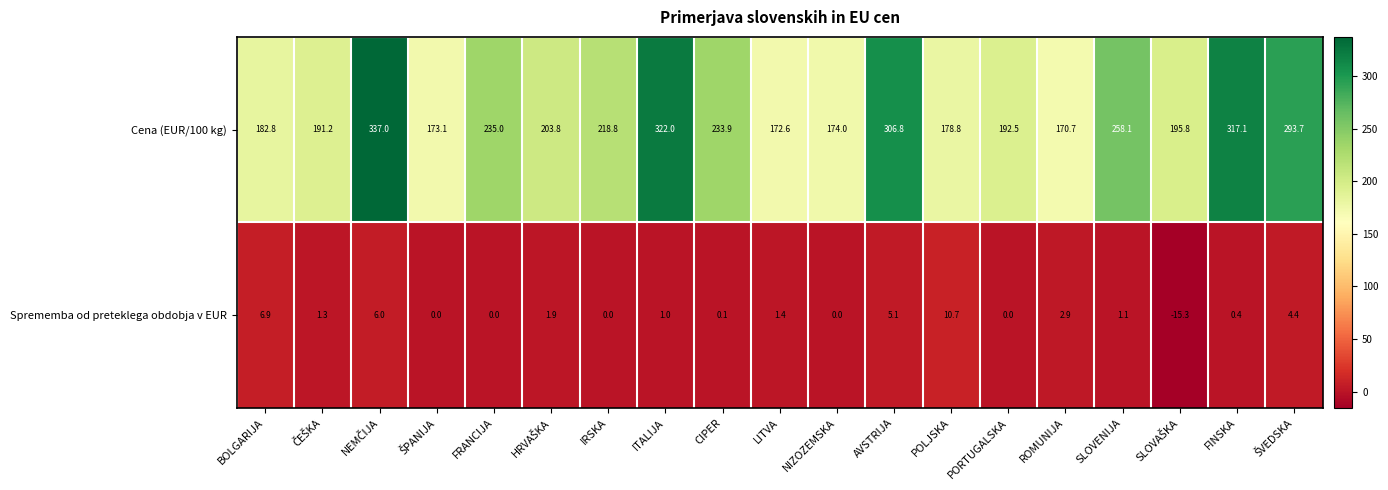

List the series in order of their peak value, lowest first.

Sprememba od preteklega obdobja v EUR, Cena (EUR/100 kg)